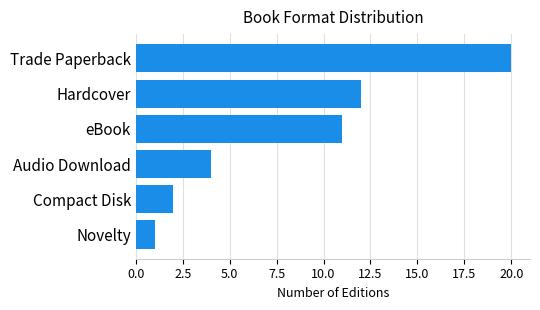

What is the maximum value shown in the chart?

20